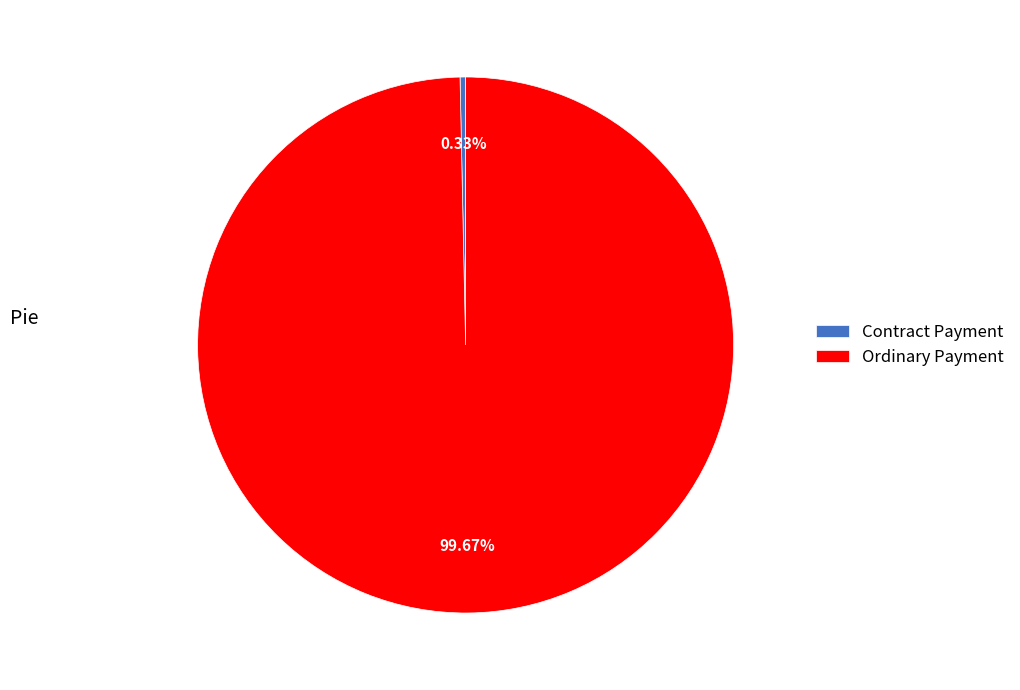

How many slices are in this pie chart?

2